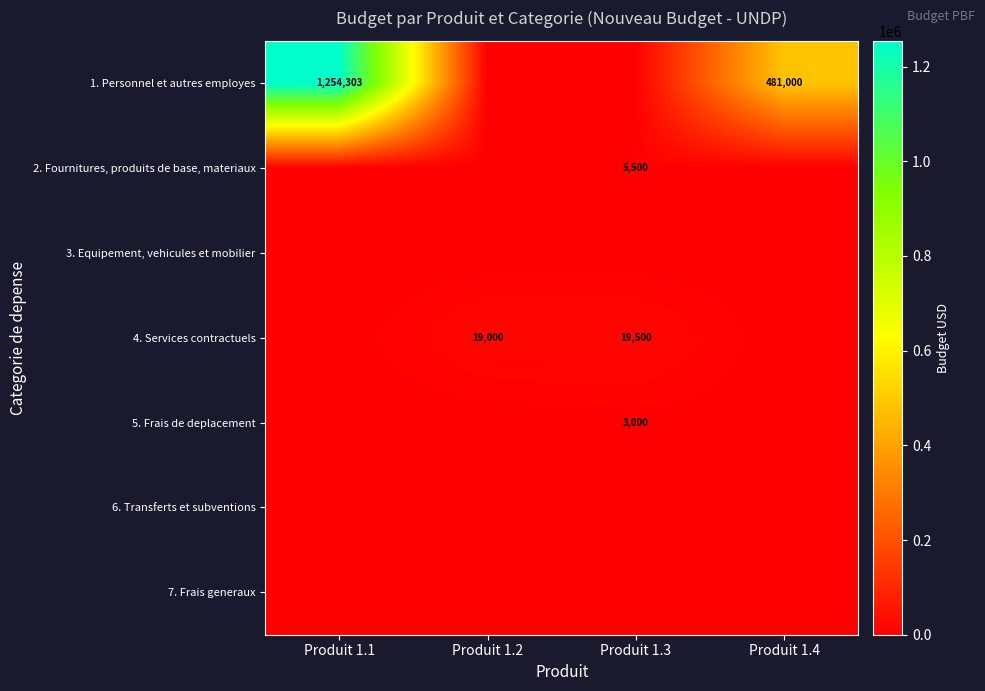

The 4. Services contractuels series shows 19000 at Produit 1.2. True or false?

True